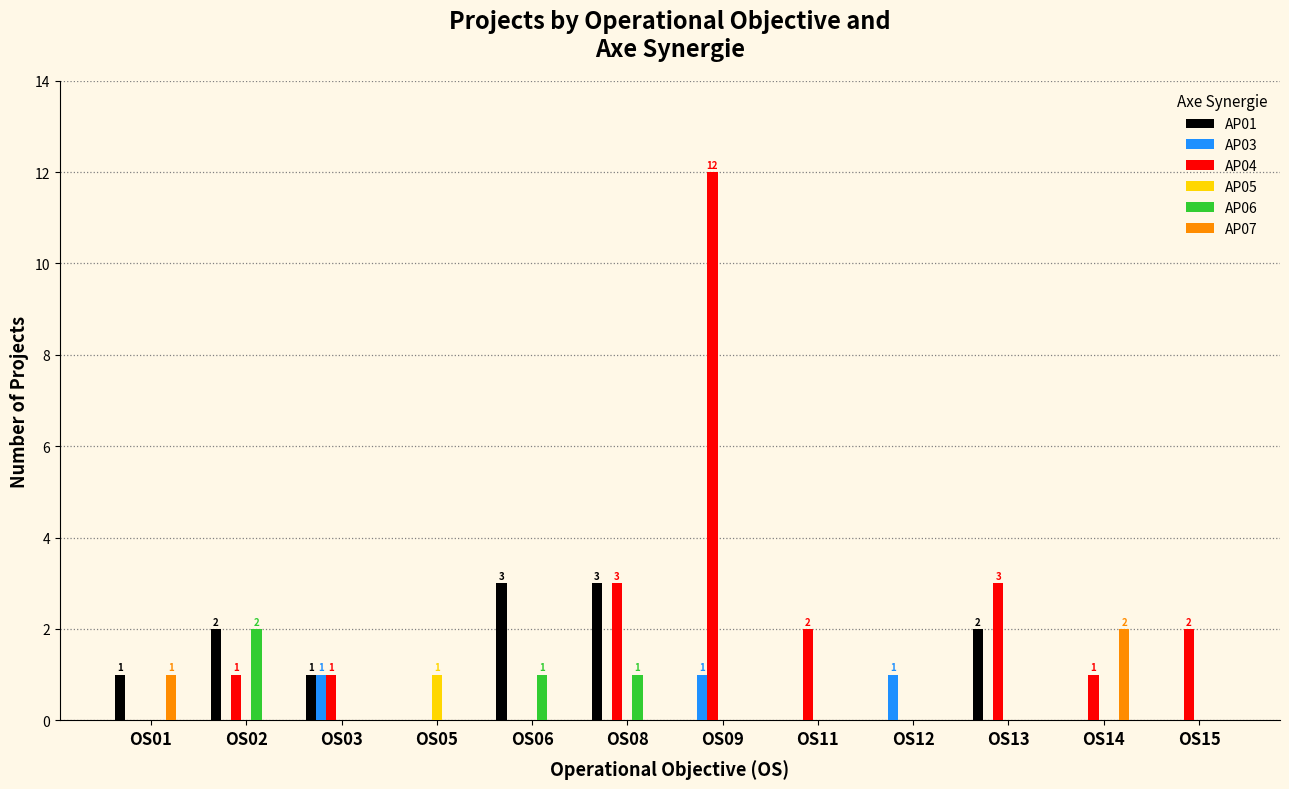

Reading right to left, transcribe all the data shown in this chart.

AP01: 0	0	2	0	0	0	3	3	0	1	2	1
AP03: 0	0	0	1	0	1	0	0	0	1	0	0
AP04: 2	1	3	0	2	12	3	0	0	1	1	0
AP05: 0	0	0	0	0	0	0	0	1	0	0	0
AP06: 0	0	0	0	0	0	1	1	0	0	2	0
AP07: 0	2	0	0	0	0	0	0	0	0	0	1